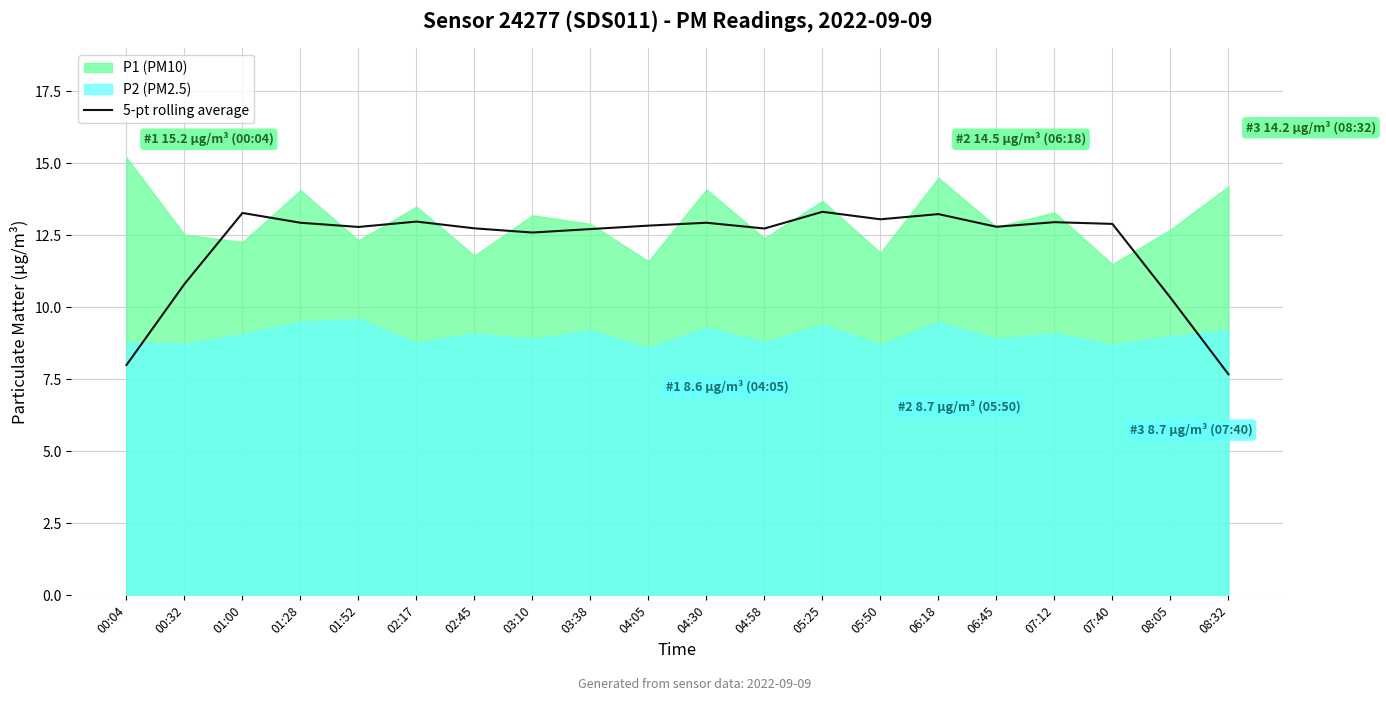

Is it true that 5-pt rolling average equals 3.2 at 08:05?

False